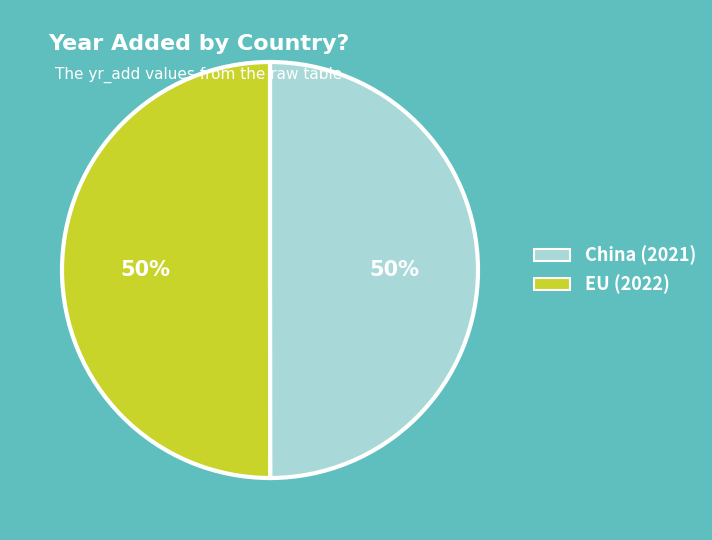

Is it true that China is 41% of the pie?

False